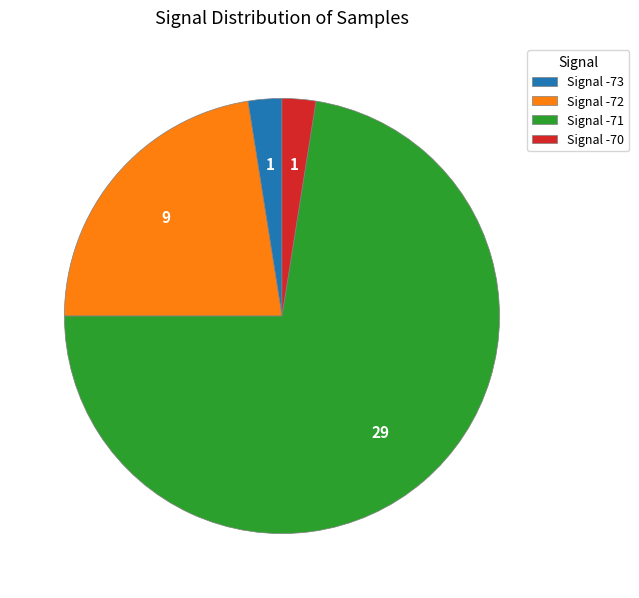

What is the ratio of the value at Signal -71 to the value at Signal -70?

29.0